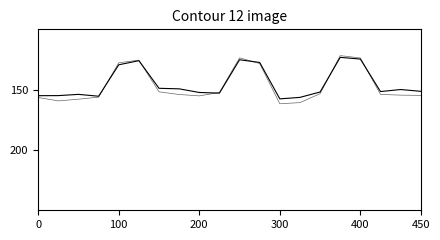

How many distinct data groups are displayed?

2